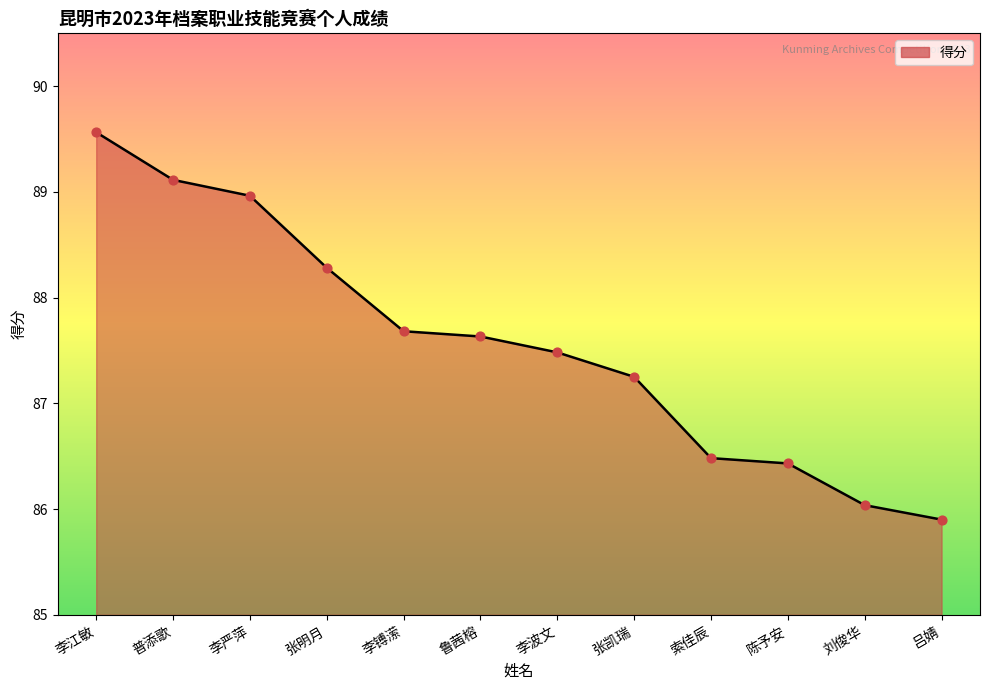

What is the change in value from 陈予安 to 刘俊华?

-0.4